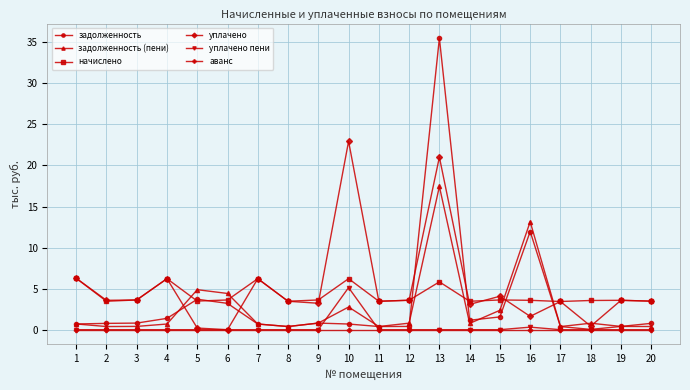

Is this an area chart (filled region under the line)?

No